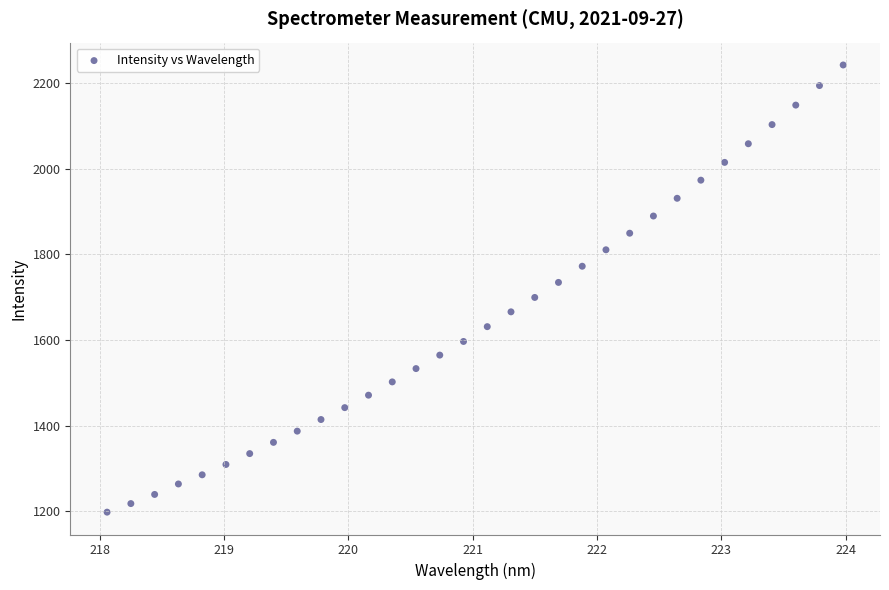

What is the range of X values (max minus min)?

5.9